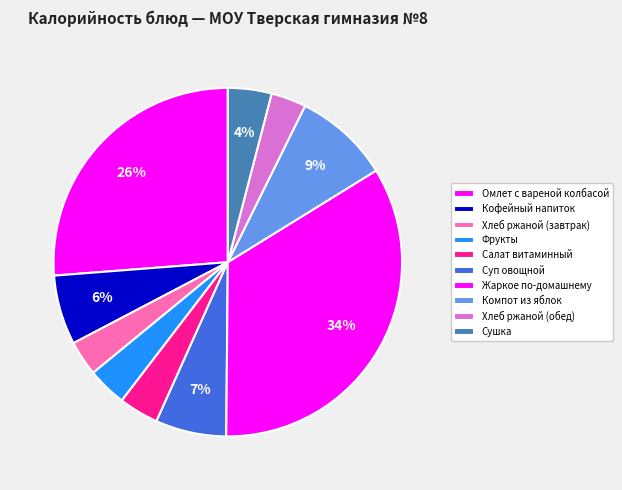

What percentage is NOT represented by Фрукты?

96.4%